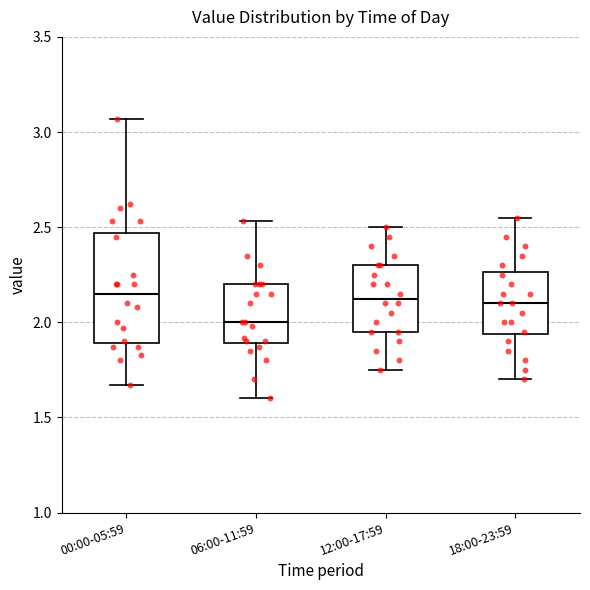

Where does the median line of the box for 12:00-17:59 sit on the y-axis? The values are not printed on the chart, so give them approximately, as read against the axis.

2.15